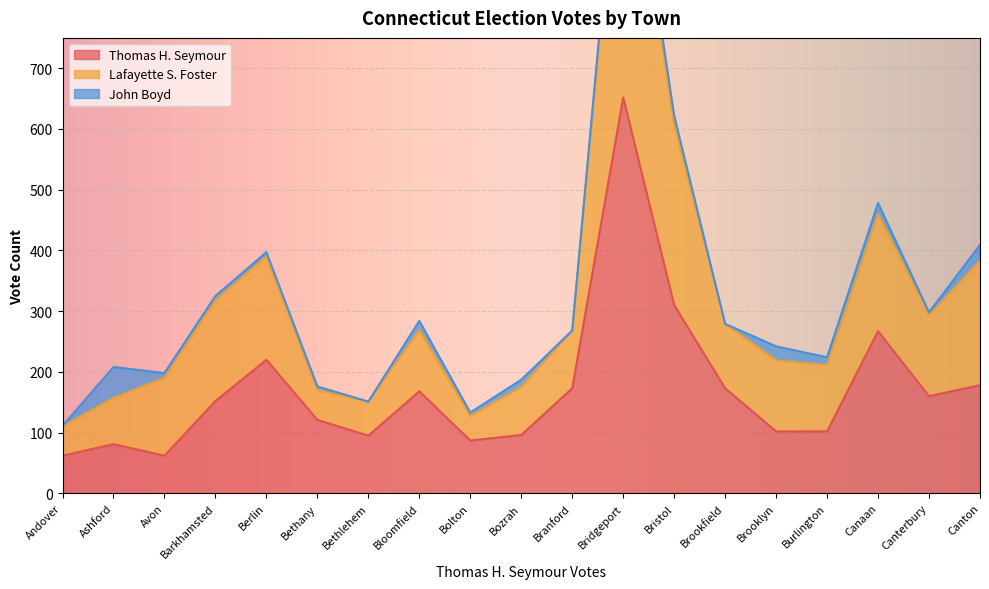

In Thomas H. Seymour, how many points are higher than both neighbors (excluding endpoints)?

5